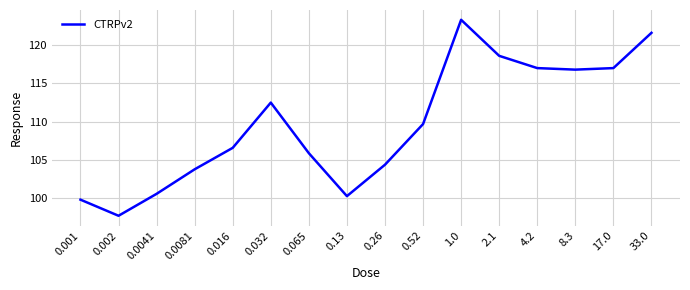

Read the value at 8.3.

116.8